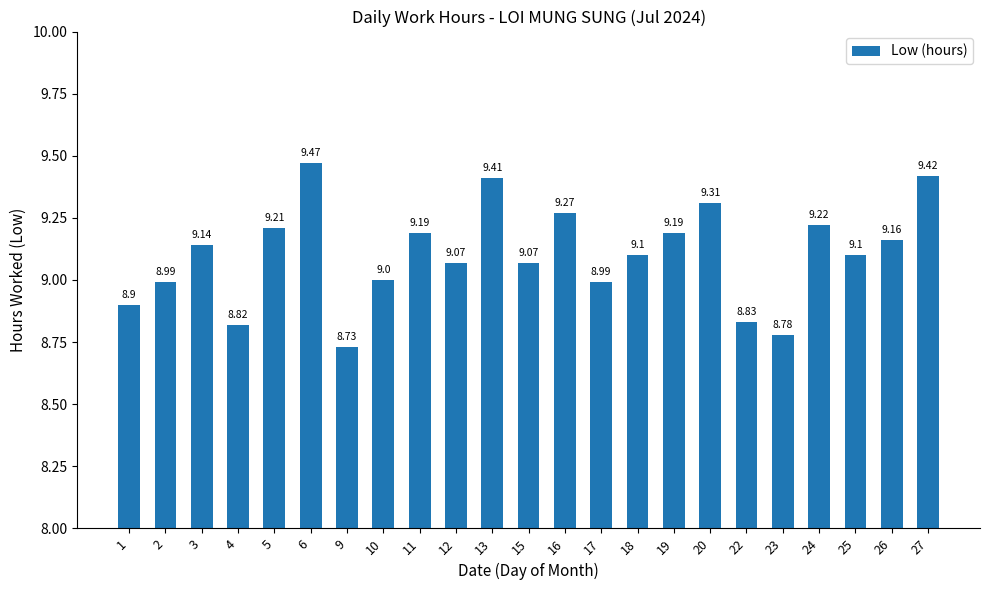

Reading left to right, what are all the values shown in this chart?

1=8.9	2=9.0	3=9.1	4=8.8	5=9.2	6=9.5	9=8.7	10=9.0	11=9.2	12=9.1	13=9.4	15=9.1	16=9.3	17=9.0	18=9.1	19=9.2	20=9.3	22=8.8	23=8.8	24=9.2	25=9.1	26=9.2	27=9.4